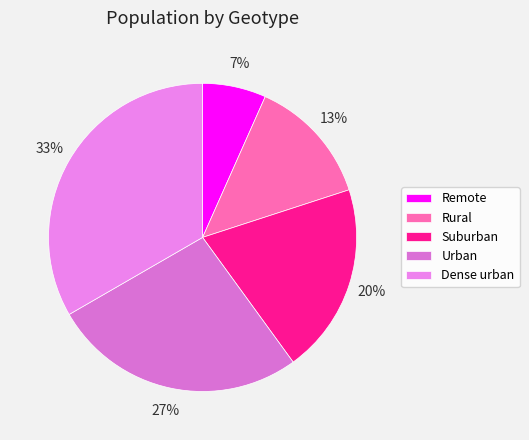

Is there a majority slice in this chart?

No